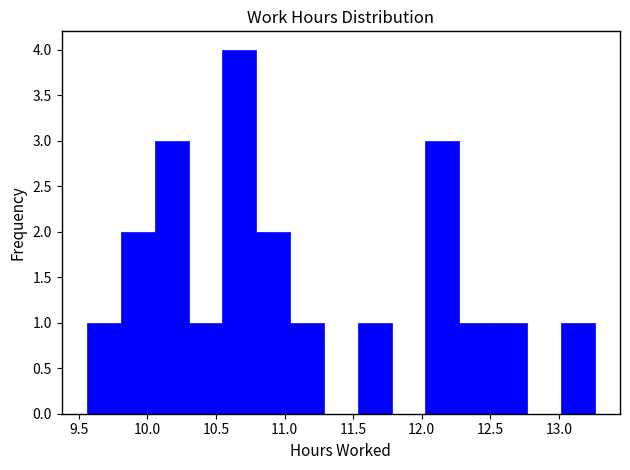

Reading left to right, list every bar in this chart as the range it spans on the x-axis followed by its height. Neither the bar edges nor the heights are printed on the chart, so give them approximately, as read against the axes.

9.55 to 9.80: 1
9.80 to 10.05: 2
10.05 to 10.30: 3
10.30 to 10.55: 1
10.55 to 10.80: 4
10.80 to 11.05: 2
11.05 to 11.30: 1
11.30 to 11.55: 0
11.55 to 11.80: 1
11.80 to 12.05: 0
12.05 to 12.25: 3
12.25 to 12.50: 1
12.50 to 12.75: 1
12.75 to 13.00: 0
13.00 to 13.25: 1